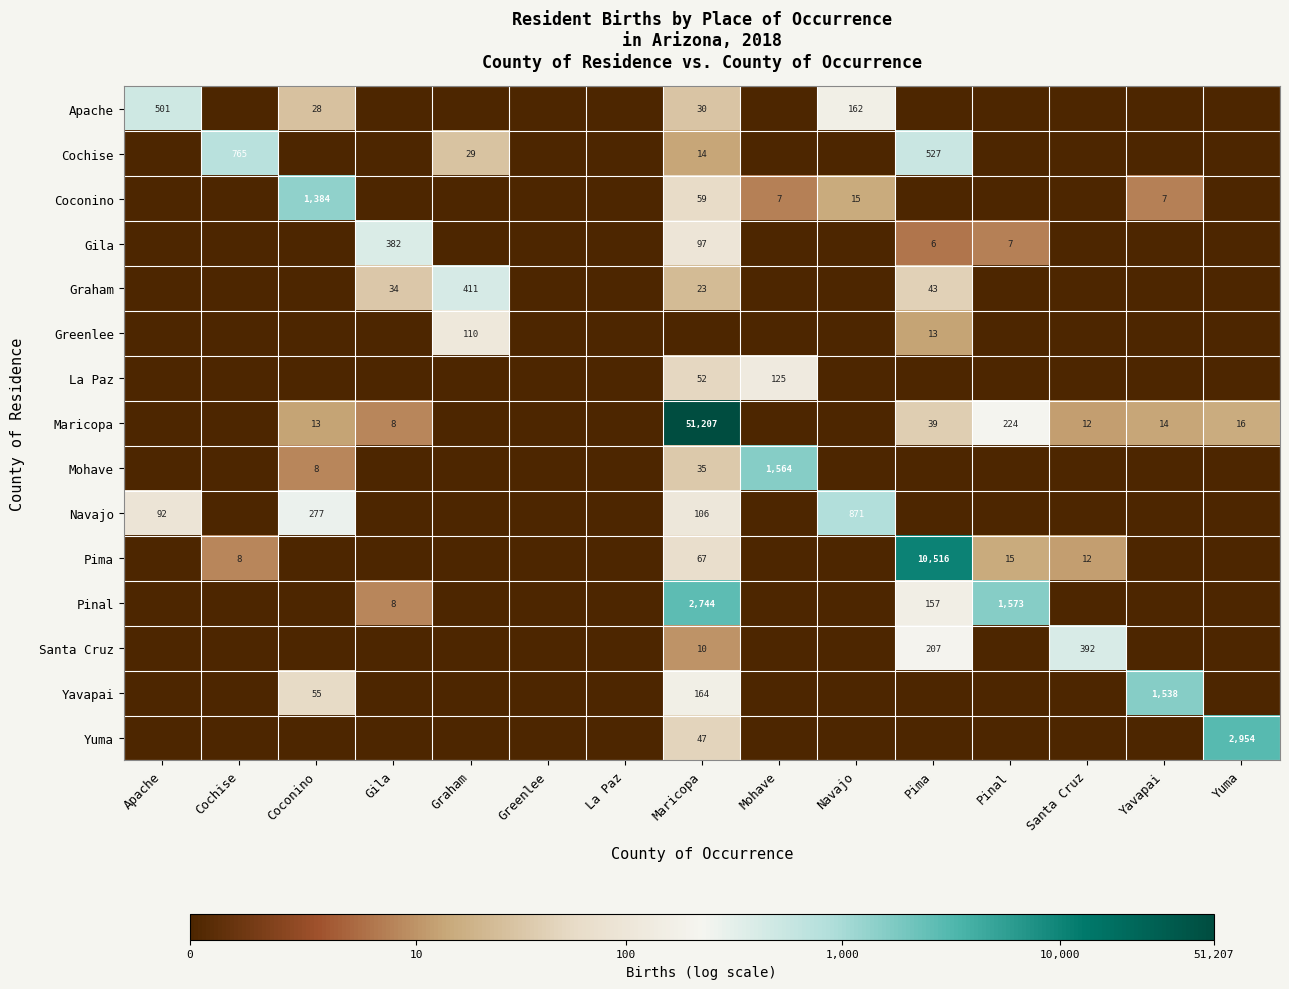

The value of Pinal at Gila is 8. True or false?

True